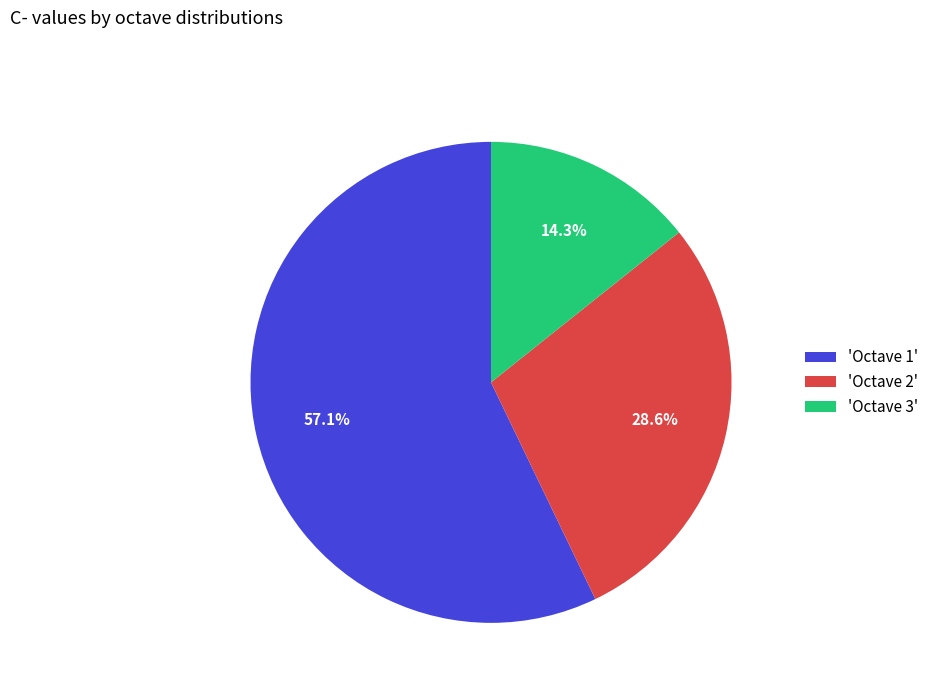

Is the sum of 'Octave 2' and 'Octave 1' greater than half?

Yes